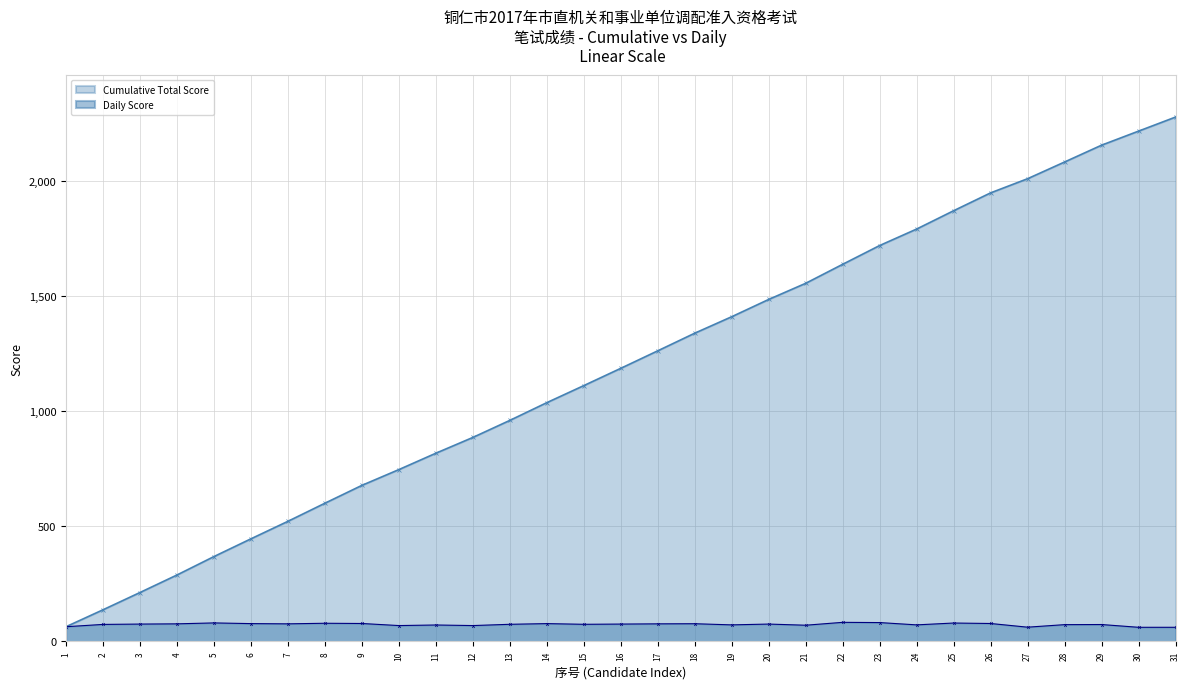

What is the difference between the second highest and second lowest values?

20.5